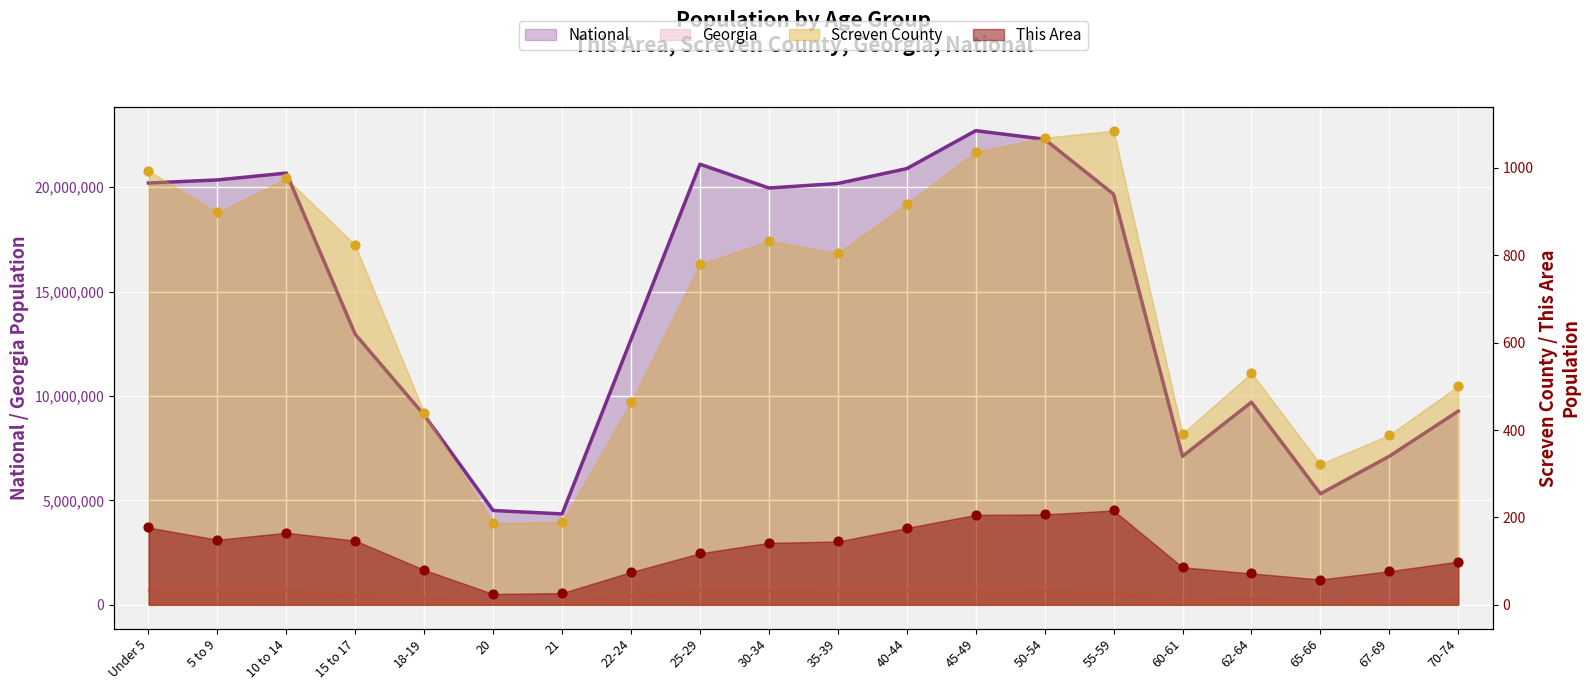

Which series has the widest spread of Y values?

National